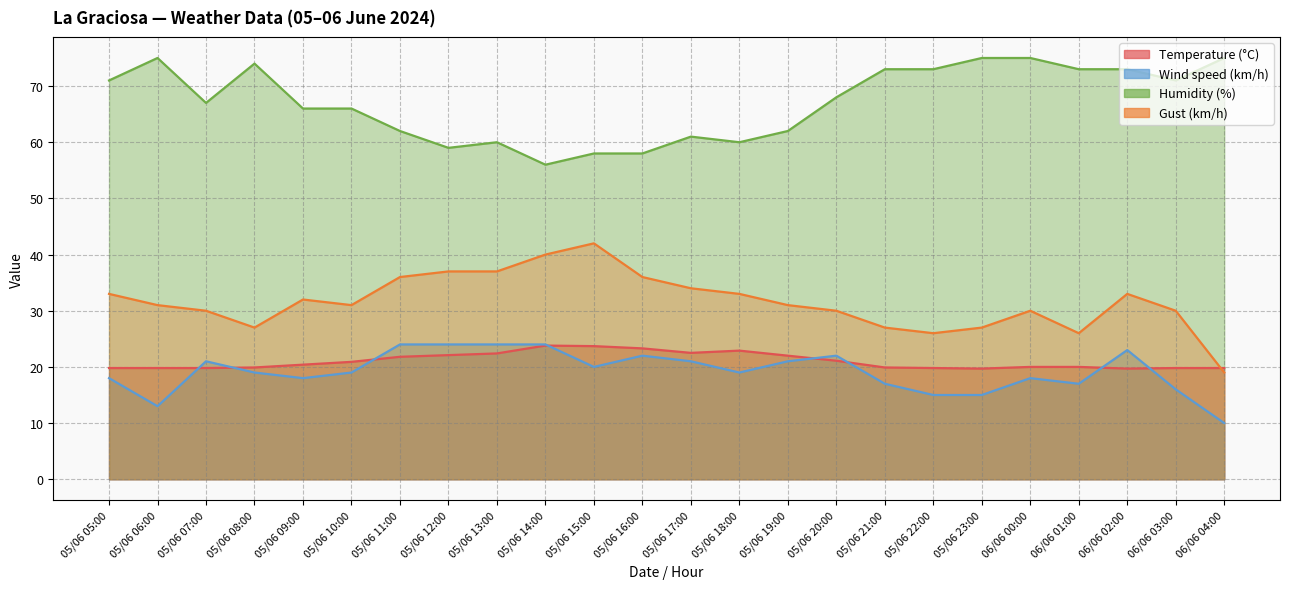

Reading left to right, transcribe all the data shown in this chart.

Temperature (°C): 19.8	19.8	19.8	19.9	20.4	20.9	21.8	22.1	22.4	23.8	23.7	23.3	22.5	22.9	22.0	21.1	19.9	19.8	19.7	20.0	20.0	19.7	19.8	19.8
Wind speed (km/h): 18.0	13.0	21.0	19.0	18.0	19.0	24.0	24.0	24.0	24.0	20.0	22.0	21.0	19.0	21.0	22.0	17.0	15.0	15.0	18.0	17.0	23.0	16.0	10.0
Humidity (%): 71.0	75.0	67.0	74.0	66.0	66.0	62.0	59.0	60.0	56.0	58.0	58.0	61.0	60.0	62.0	68.0	73.0	73.0	75.0	75.0	73.0	73.0	71.0	75.0
Gust (km/h): 33.0	31.0	30.0	27.0	32.0	31.0	36.0	37.0	37.0	40.0	42.0	36.0	34.0	33.0	31.0	30.0	27.0	26.0	27.0	30.0	26.0	33.0	30.0	19.0